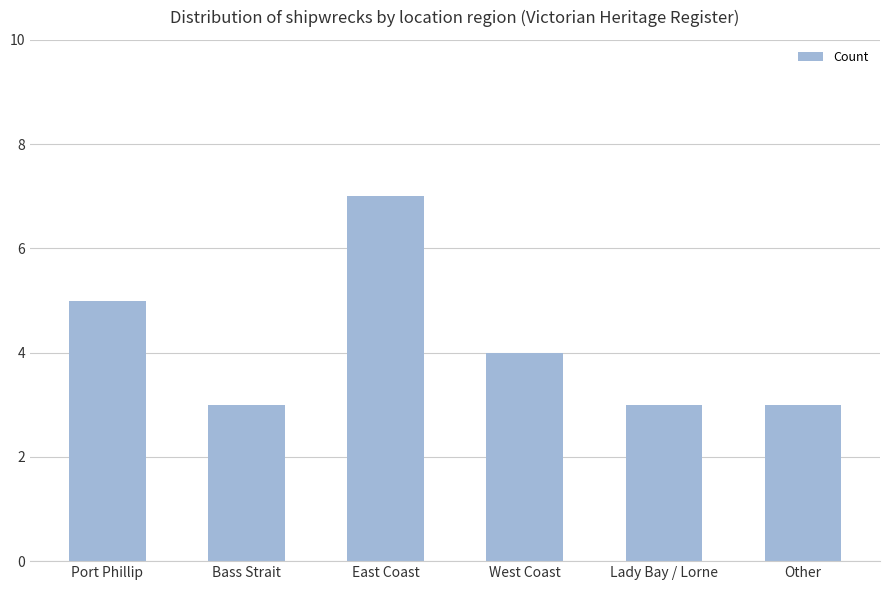

What is the difference between the values at West Coast and Other?

1